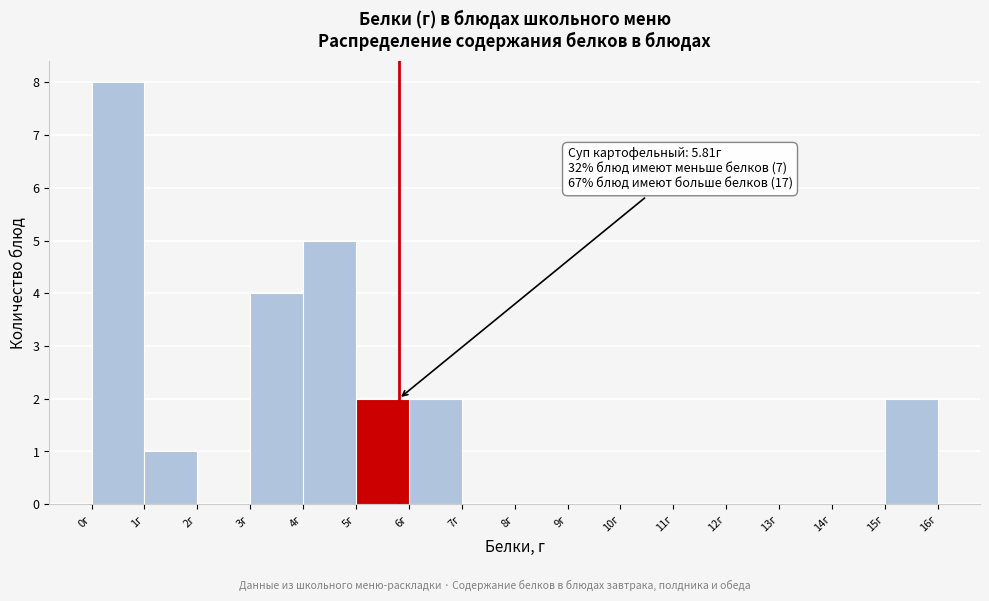

Which range on the x-axis has the tallest bar?

0 to 1